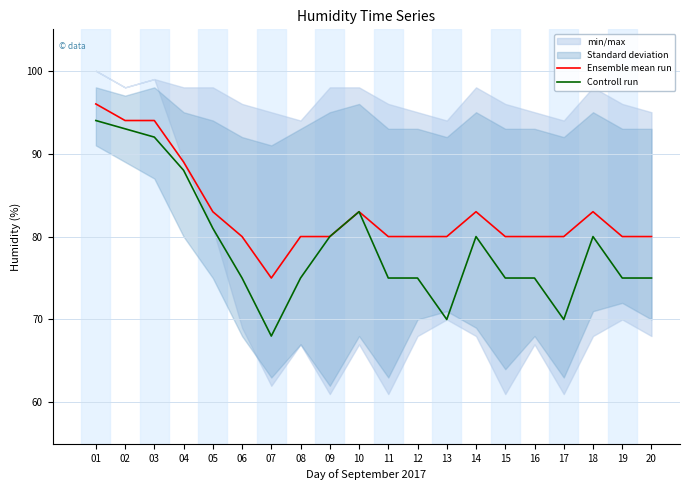

Reading right to left, extract all data points from this chart.

Ensemble mean run: 80	80	83	80	80	80	83	80	80	80	83	80	80	75	80	83	89	94	94	96
Controll run: 75	75	80	70	75	75	80	70	75	75	83	80	75	68	75	81	88	92	93	94